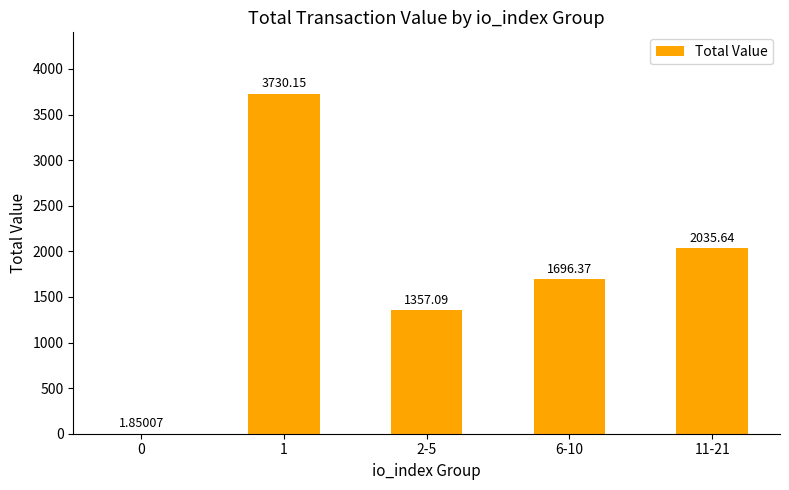

What is the difference between the values at 0 and 1?

3728.3